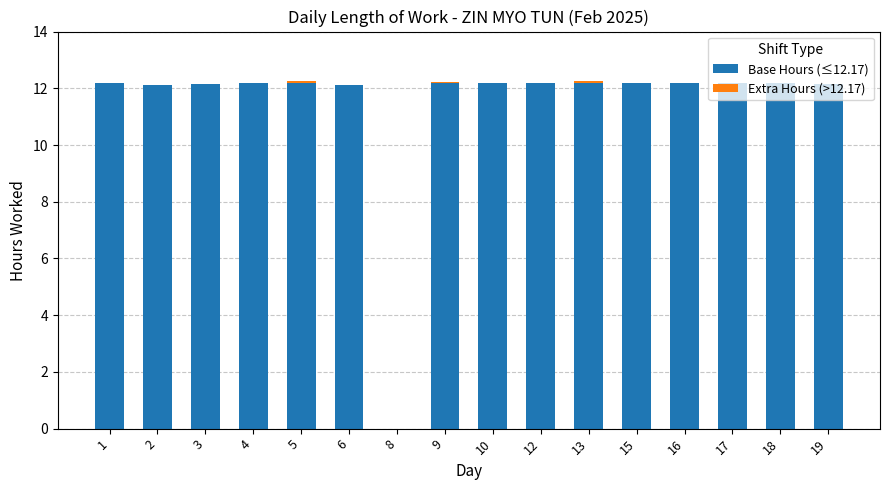

The Base Hours (≤12.17) series shows 4.8 at 12. True or false?

False